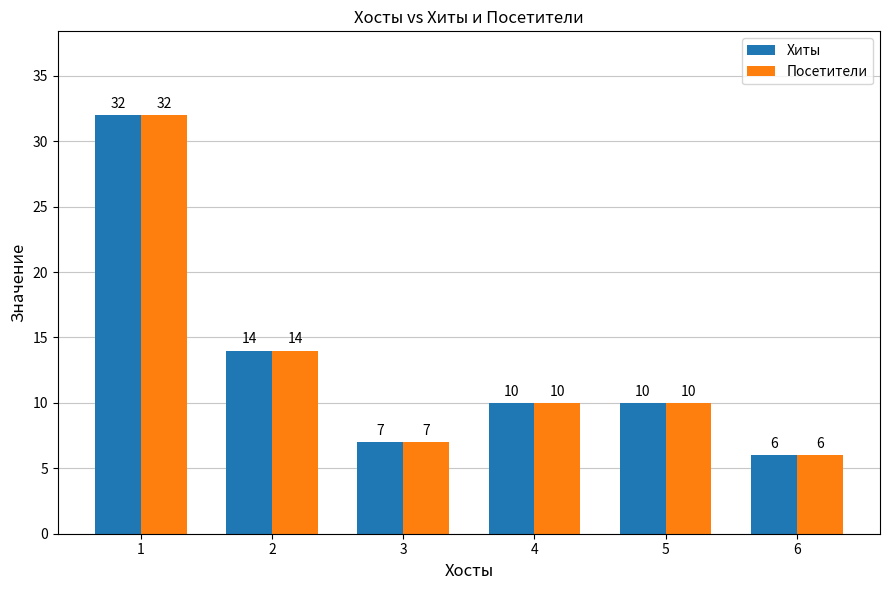

The Посетители series shows 8 at 6. True or false?

False